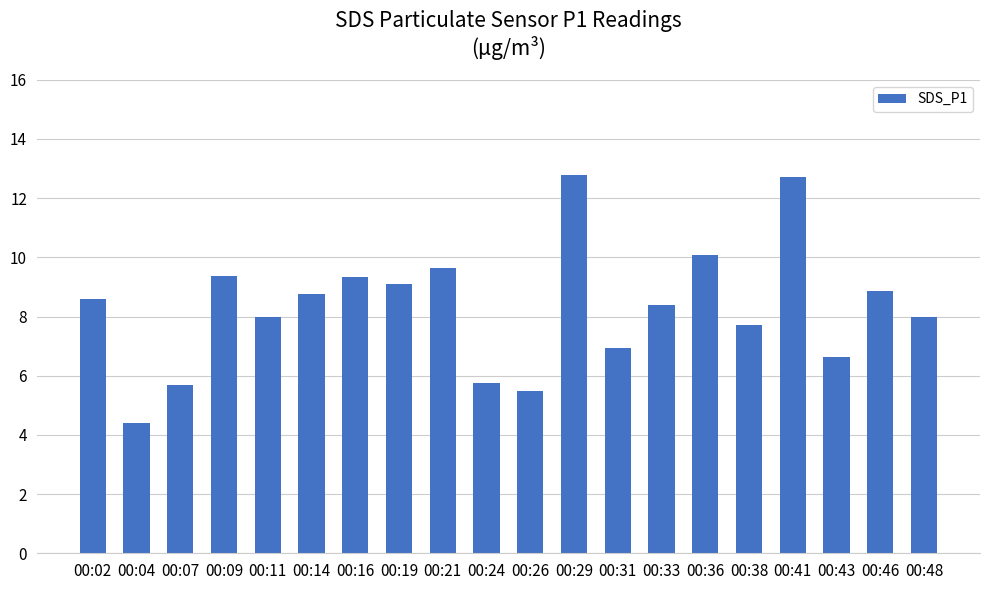

Does the chart contain any negative values?

No